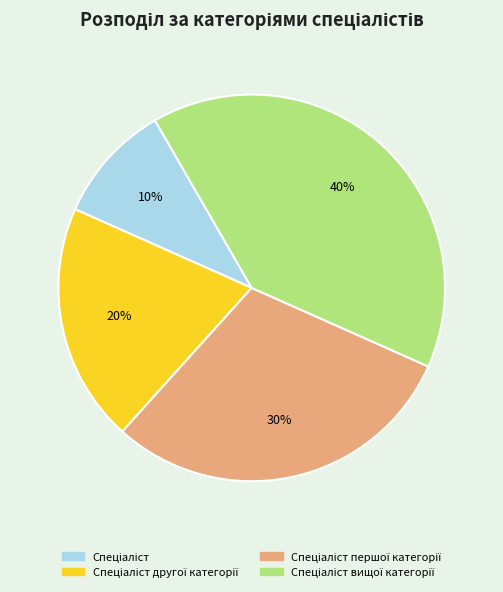

Is there any slice that represents more than half of the pie?

No